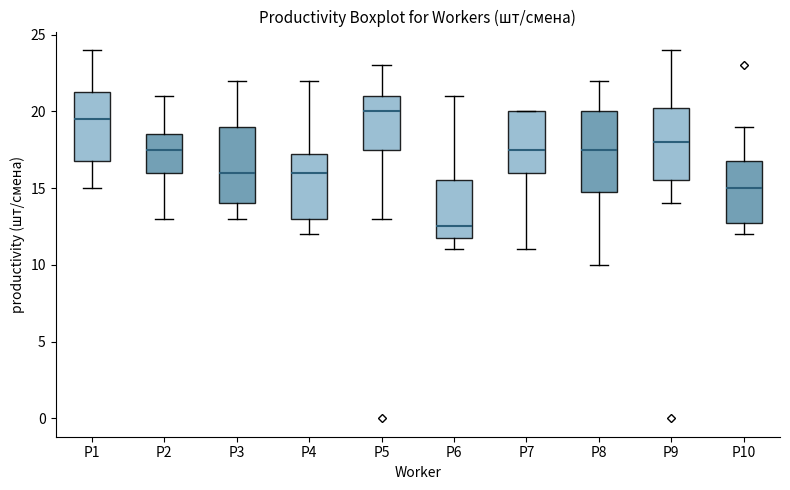

Reading left to right, transcribe this box plot: for each box, give where its median line is, the range the box spans, and where its two whiskers end, as read against the y-axis. The values are not printed on the chart, so give them approximately, as read against the axis.

Р1: median 19.5, box 17.0 to 21.5, whiskers 15.0 to 24.0
Р2: median 17.5, box 16.0 to 18.5, whiskers 13.0 to 21.0
Р3: median 16.0, box 14.0 to 19.0, whiskers 13.0 to 22.0
Р4: median 16.0, box 13.0 to 17.5, whiskers 12.0 to 22.0
Р5: median 20.0, box 17.5 to 21.0, whiskers 13.0 to 23.0
Р6: median 12.5, box 12.0 to 15.5, whiskers 11.0 to 21.0
Р7: median 17.5, box 16.0 to 20.0, whiskers 11.0 to 20.0
Р8: median 17.5, box 15.0 to 20.0, whiskers 10.0 to 22.0
Р9: median 18.0, box 15.5 to 20.5, whiskers 14.0 to 24.0
Р10: median 15.0, box 13.0 to 17.0, whiskers 12.0 to 19.0